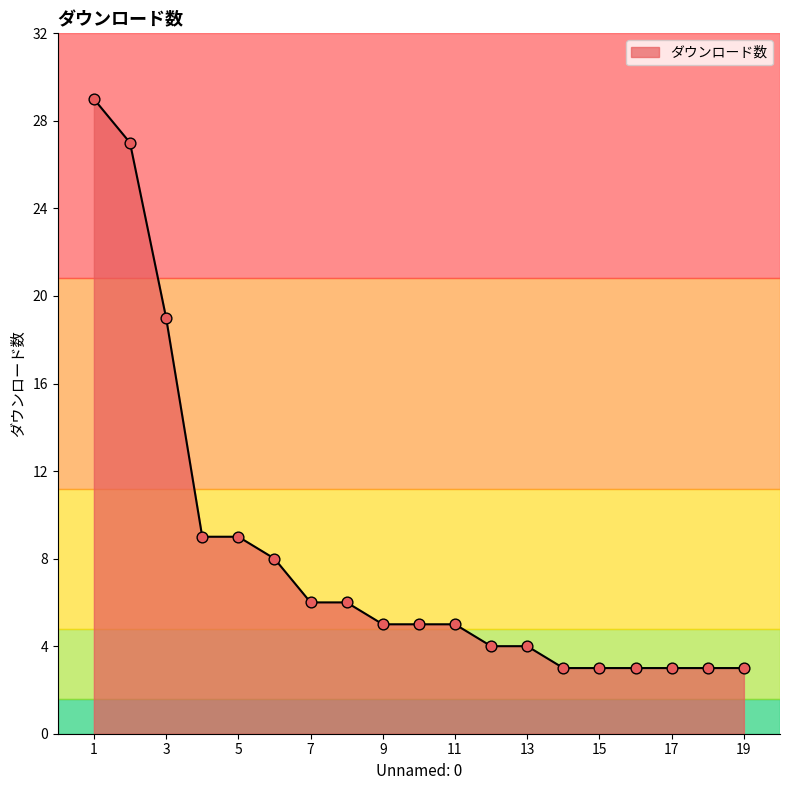

What is the maximum value shown in the chart?

29